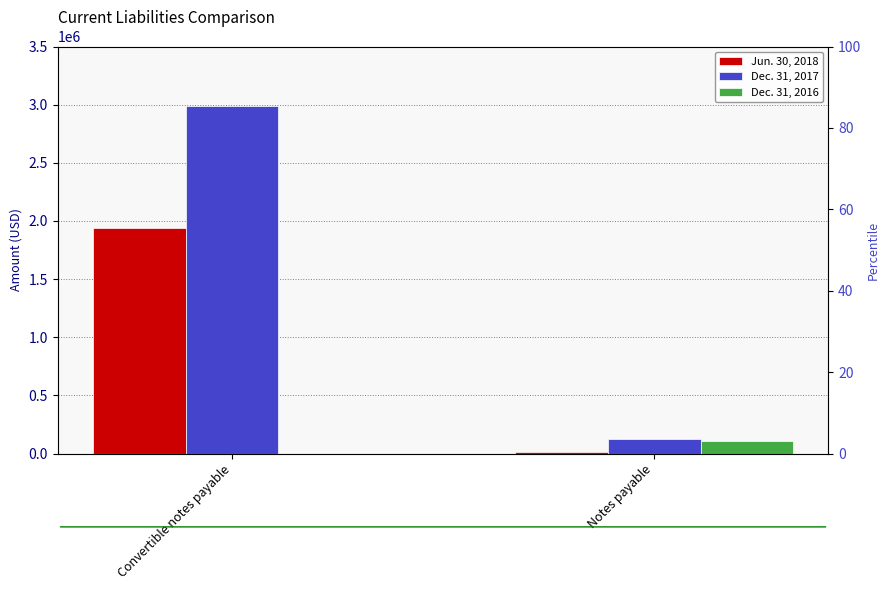

The Dec. 31, 2016 series shows -51745 at Convertible notes payable. True or false?

False